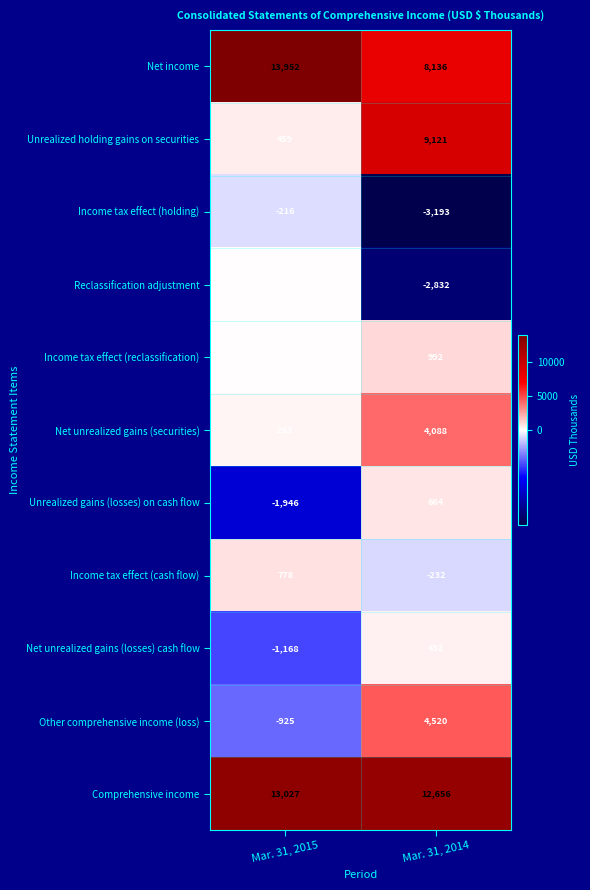

At Mar. 31, 2014, list the series in order from smallest to largest.

Income tax effect (holding), Reclassification adjustment, Income tax effect (cash flow), Net unrealized gains (losses) cash flow, Unrealized gains (losses) on cash flow, Income tax effect (reclassification), Net unrealized gains (securities), Other comprehensive income (loss), Net income, Unrealized holding gains on securities, Comprehensive income